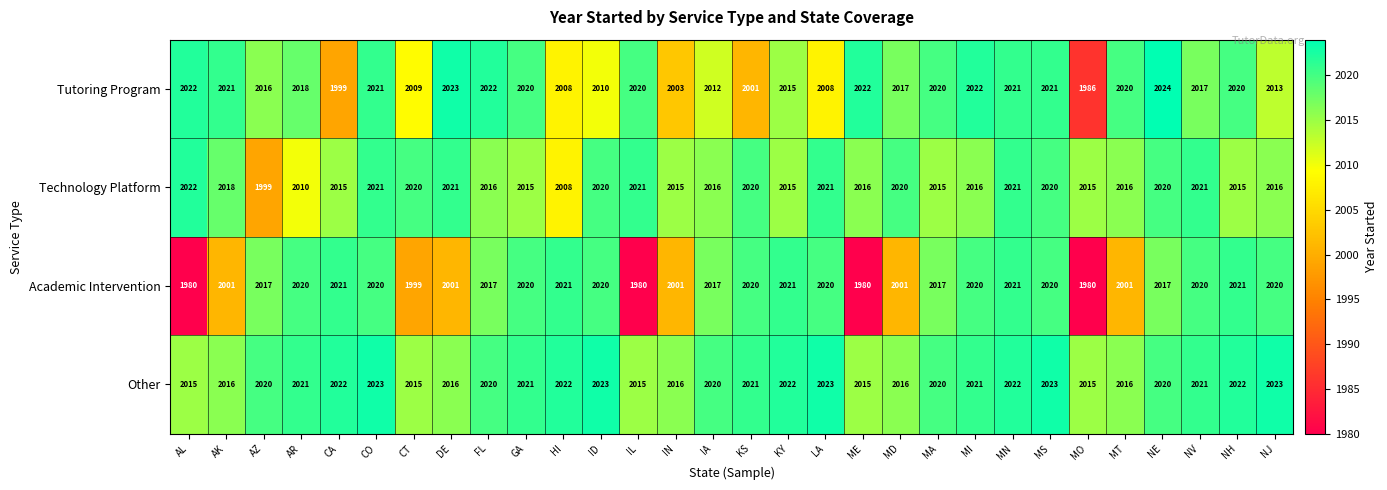

What is the lowest value of the Technology Platform series?

1999